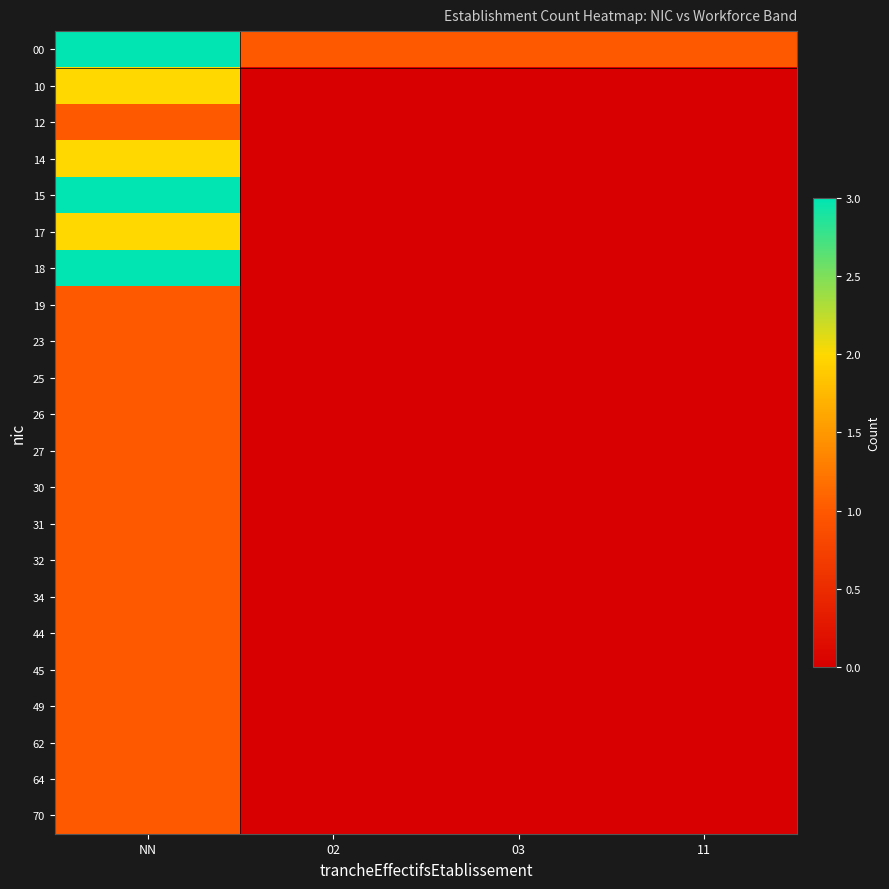

What is the spread (max minus min) of values at 03?

1